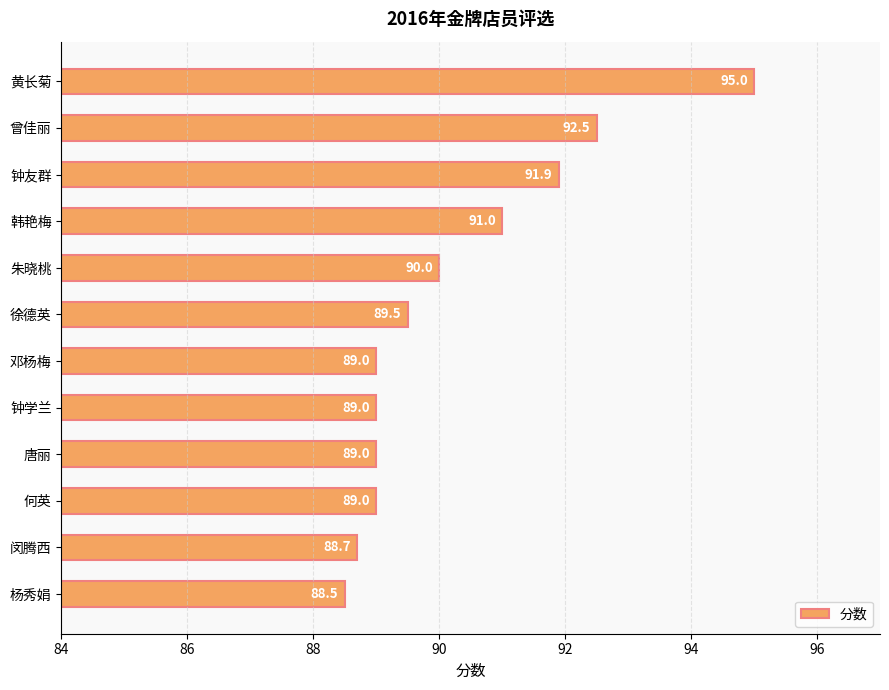

What position from the bottom is 钟学兰?

5